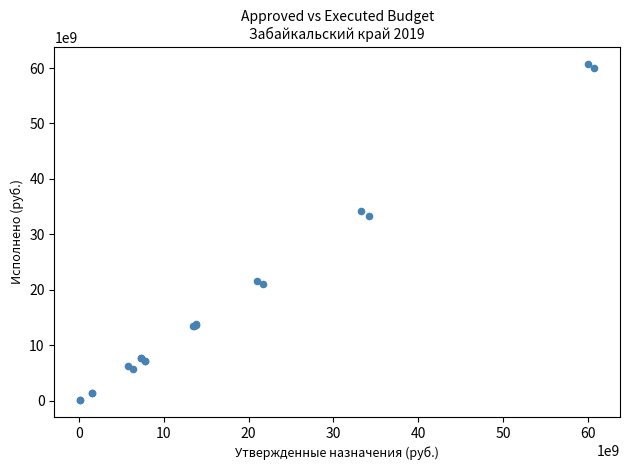

What Y value in the scatter plot is closest to 30443403740?

33247417431.3